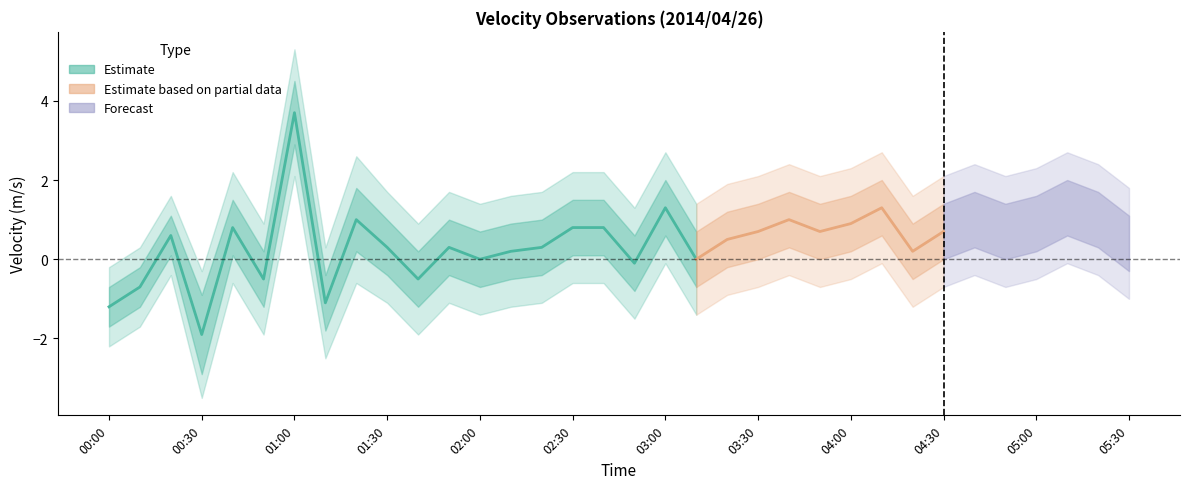

Is the value of upper_inner at 04:40 greater than the value of mean_low at 00:30?

Yes